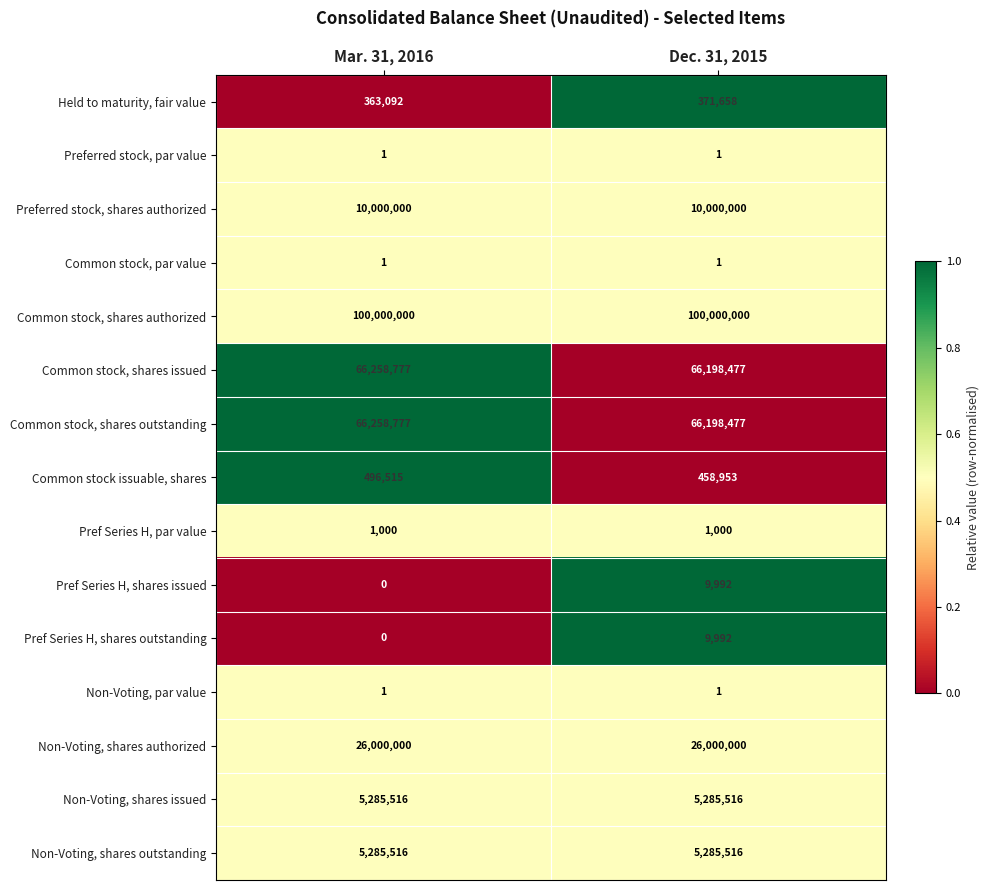

At which label is Pref Series H, shares outstanding closest to 4996?

Mar. 31, 2016